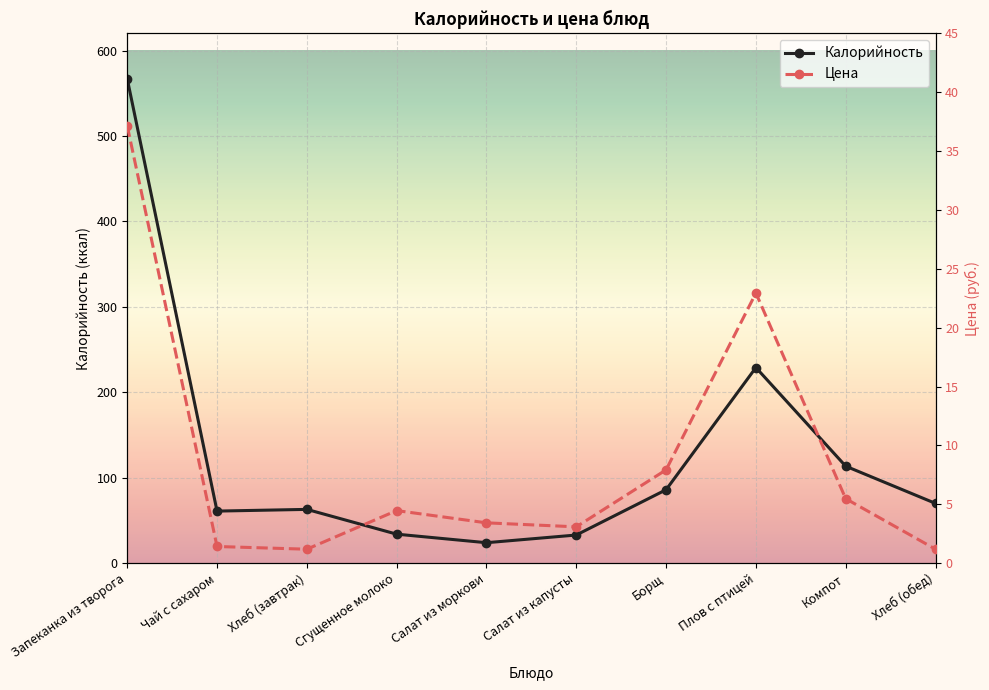

Is it true that Калорийность equals 567.0 at Запеканка из творога?

True